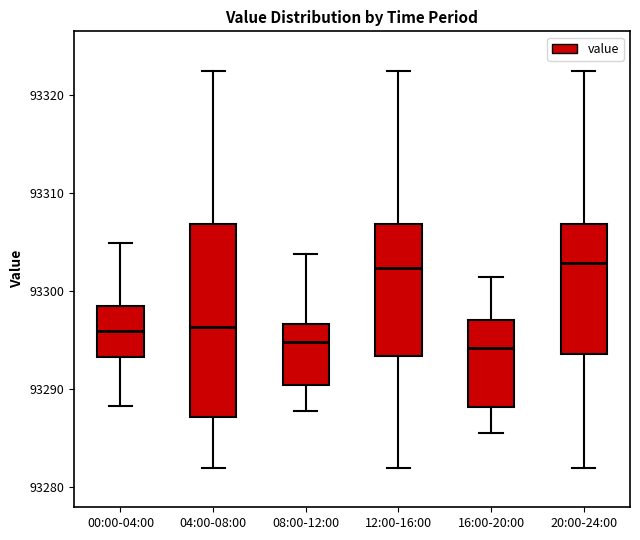

Reading left to right, read every box against the y-axis: the position of its median line, the range the box covers, and the ends of its whiskers. The values are not printed on the chart, so give them approximately, as read against the axis.

00:00-04:00: median 93296, box 93293 to 93298, whiskers 93288 to 93305
04:00-08:00: median 93296, box 93287 to 93307, whiskers 93282 to 93322
08:00-12:00: median 93295, box 93290 to 93297, whiskers 93288 to 93304
12:00-16:00: median 93302, box 93293 to 93307, whiskers 93282 to 93322
16:00-20:00: median 93294, box 93288 to 93297, whiskers 93286 to 93301
20:00-24:00: median 93303, box 93294 to 93307, whiskers 93282 to 93322